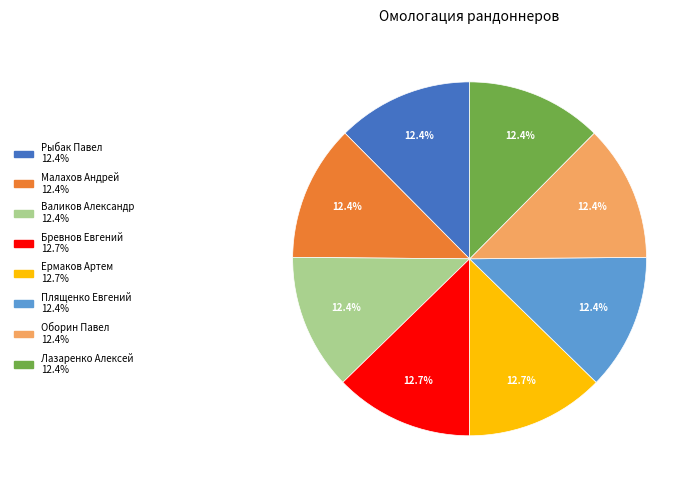

Is there any slice that represents more than half of the pie?

No